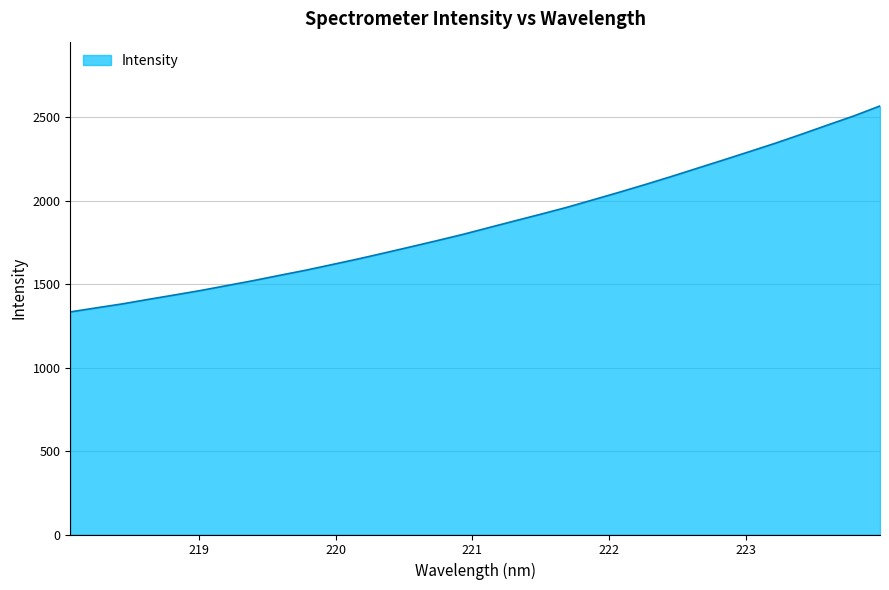

What is the minimum value shown in the chart?

1334.1